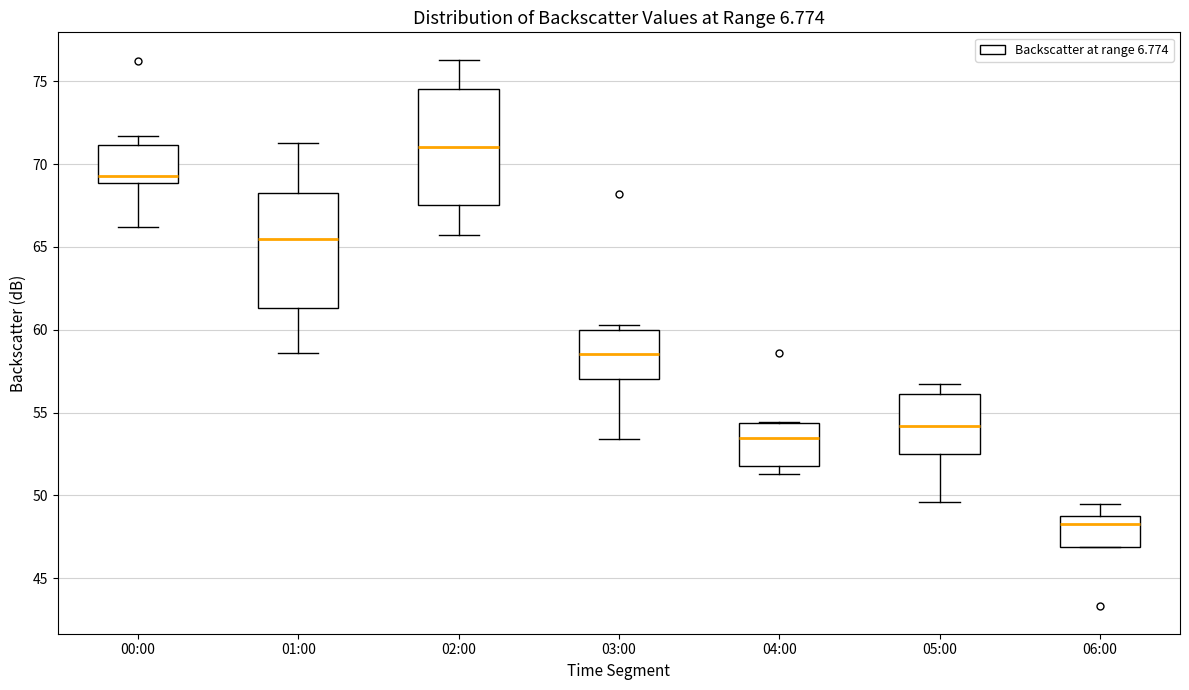

Which box's median line is the lowest?

06:00